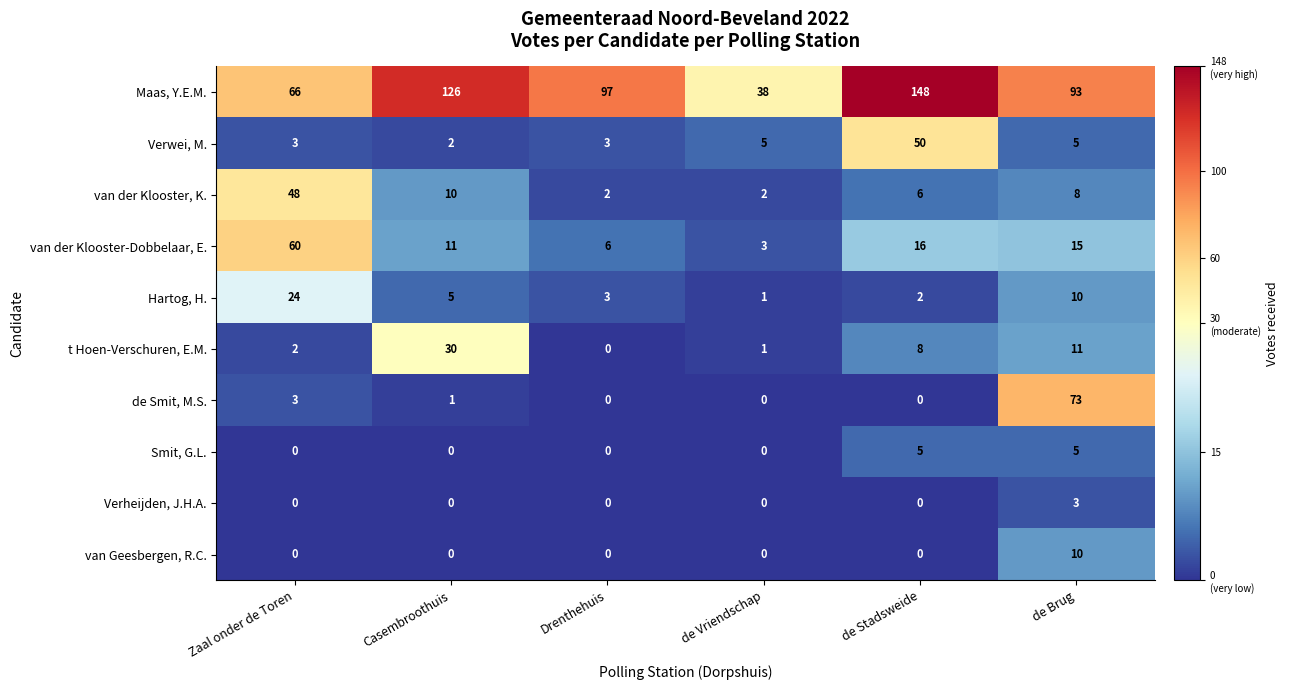

Which series has the largest range (max minus min)?

Maas, Y.E.M.